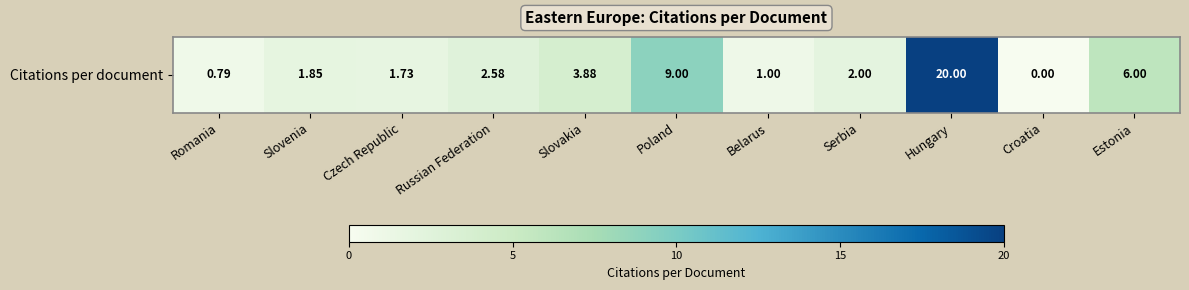

Where is the data nearest to the value 10?

Poland